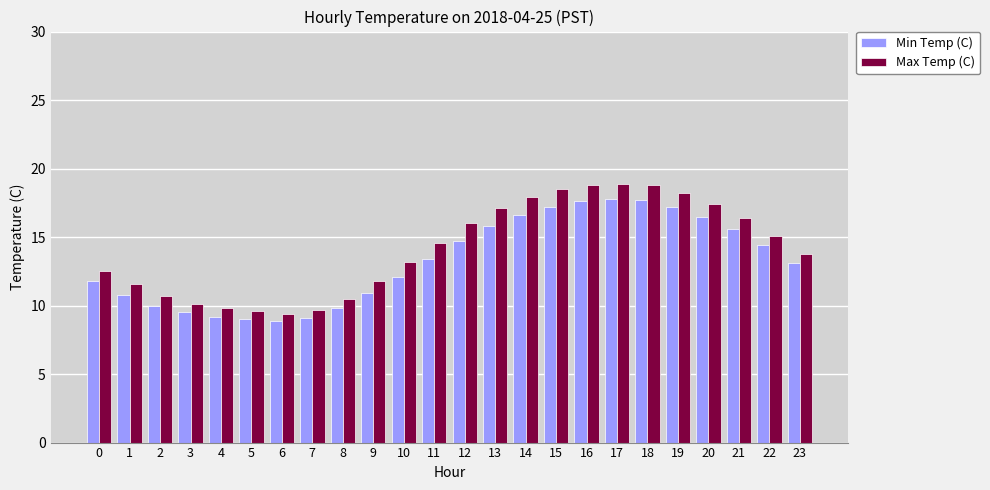

What is the value of the Min Temp (C) bar at the 11th from the left?

12.1